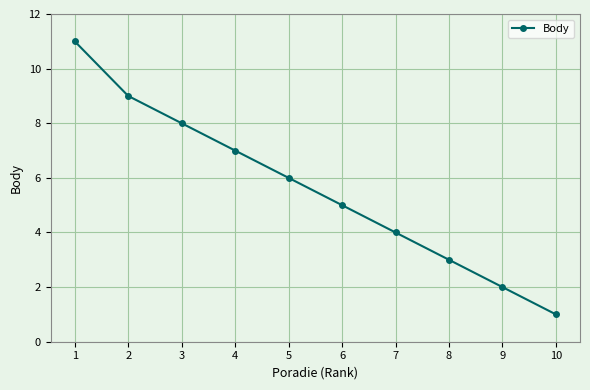

What is the sum of the values at 9 and 7?

6